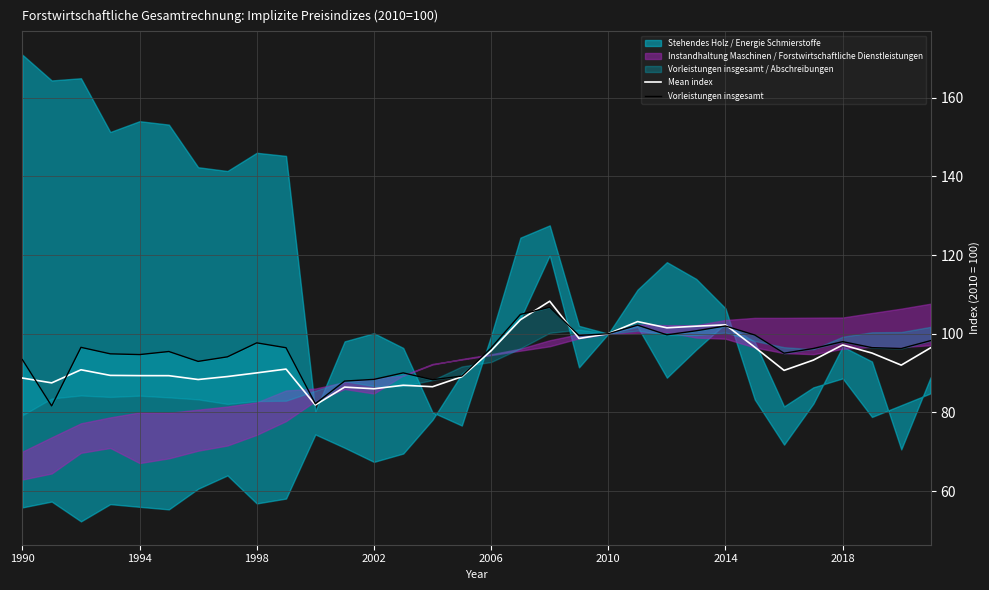

What is the sum of all Vorleistungen insgesamt values?

3056.2